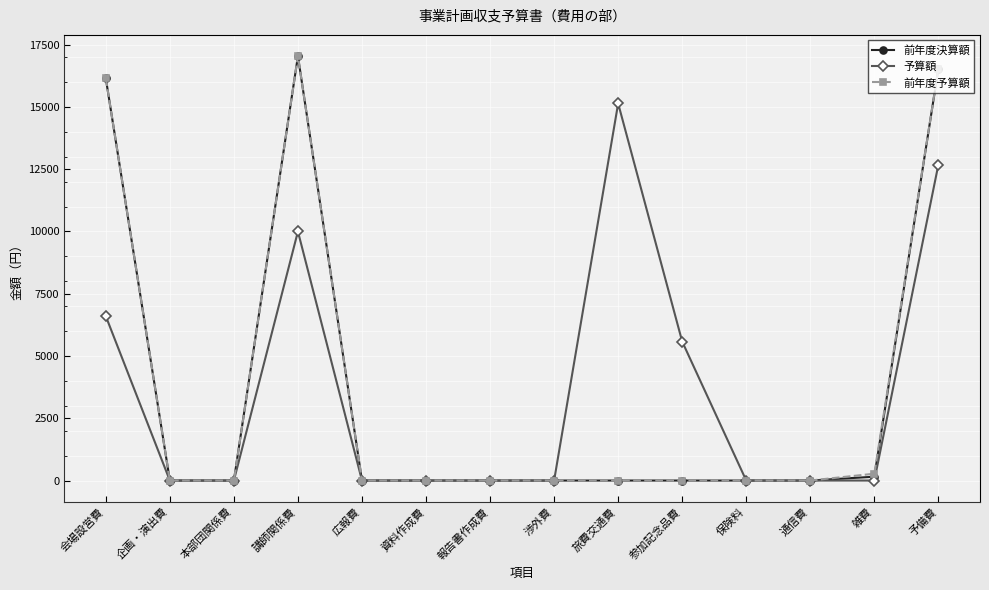

Reading left to right, extract all data points from this chart.

前年度決算額: 会場設営費=16150	企画・演出費=0	本部団関係費=0	講師関係費=17040	広報費=0	資料作成費=0	報告書作成費=0	渉外費=0	旅費交通費=0	参加記念品費=0	保険料=0	通信費=0	雑費=154	予備費=16535
予算額: 会場設営費=6600	企画・演出費=0	本部団関係費=0	講師関係費=10000	広報費=0	資料作成費=0	報告書作成費=0	渉外費=0	旅費交通費=15140	参加記念品費=5580	保険料=0	通信費=0	雑費=0	予備費=12680
前年度予算額: 会場設営費=16150	企画・演出費=0	本部団関係費=0	講師関係費=17040	広報費=0	資料作成費=0	報告書作成費=0	渉外費=0	旅費交通費=0	参加記念品費=0	保険料=0	通信費=0	雑費=275	予備費=16535